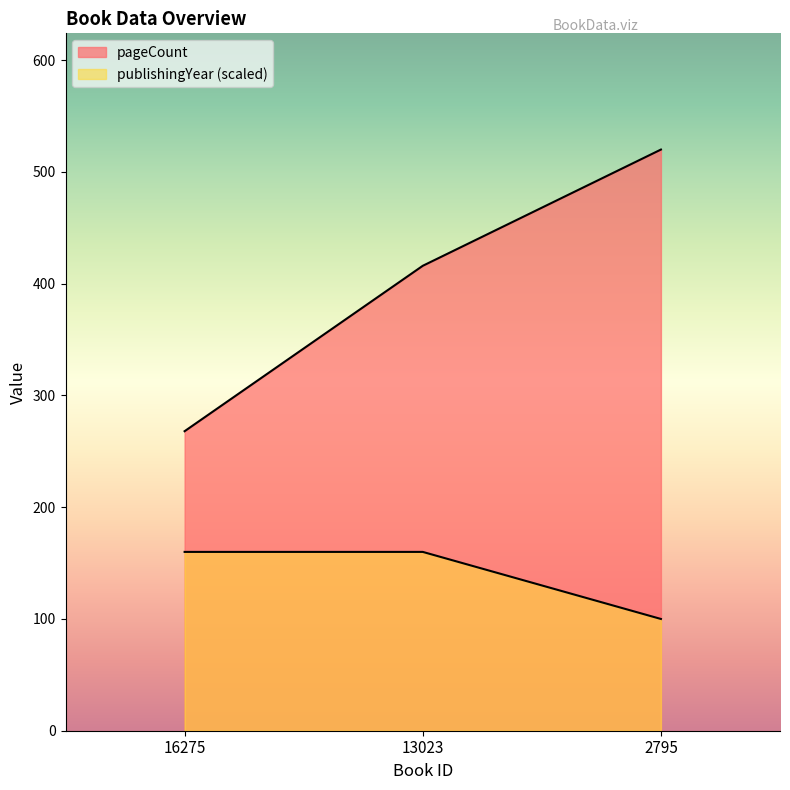

List the labels in order of pageCount value, smallest first.

16275, 13023, 2795